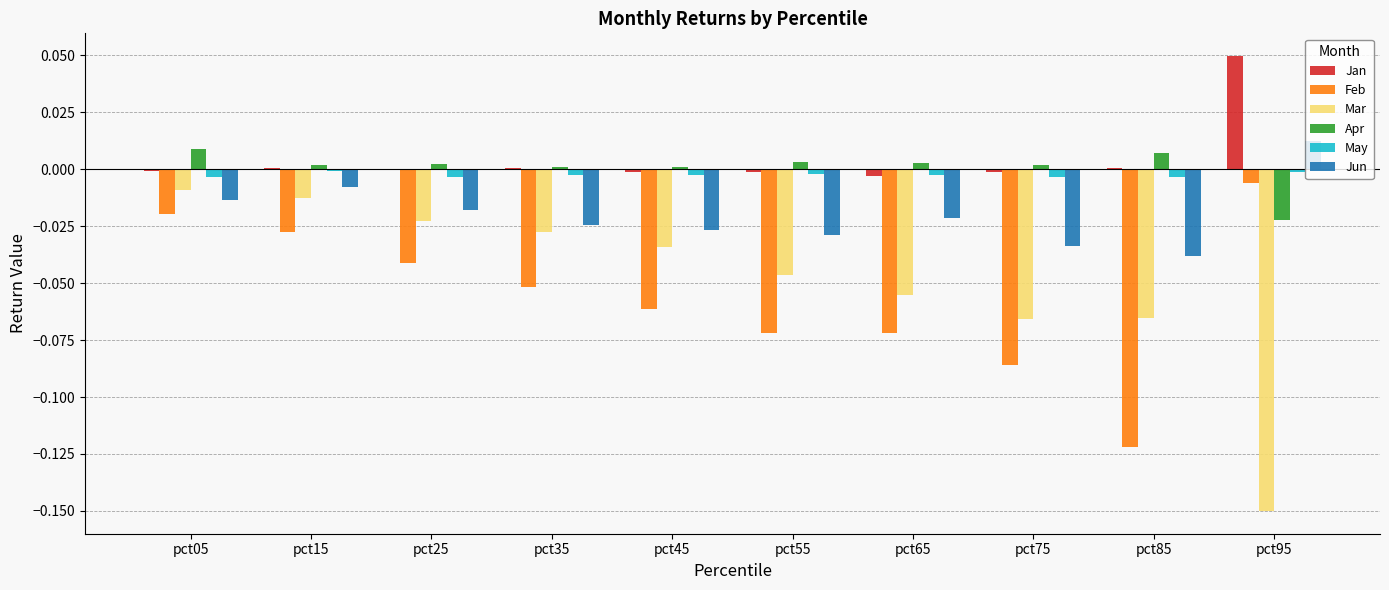

Which series has the widest spread of values?

Mar